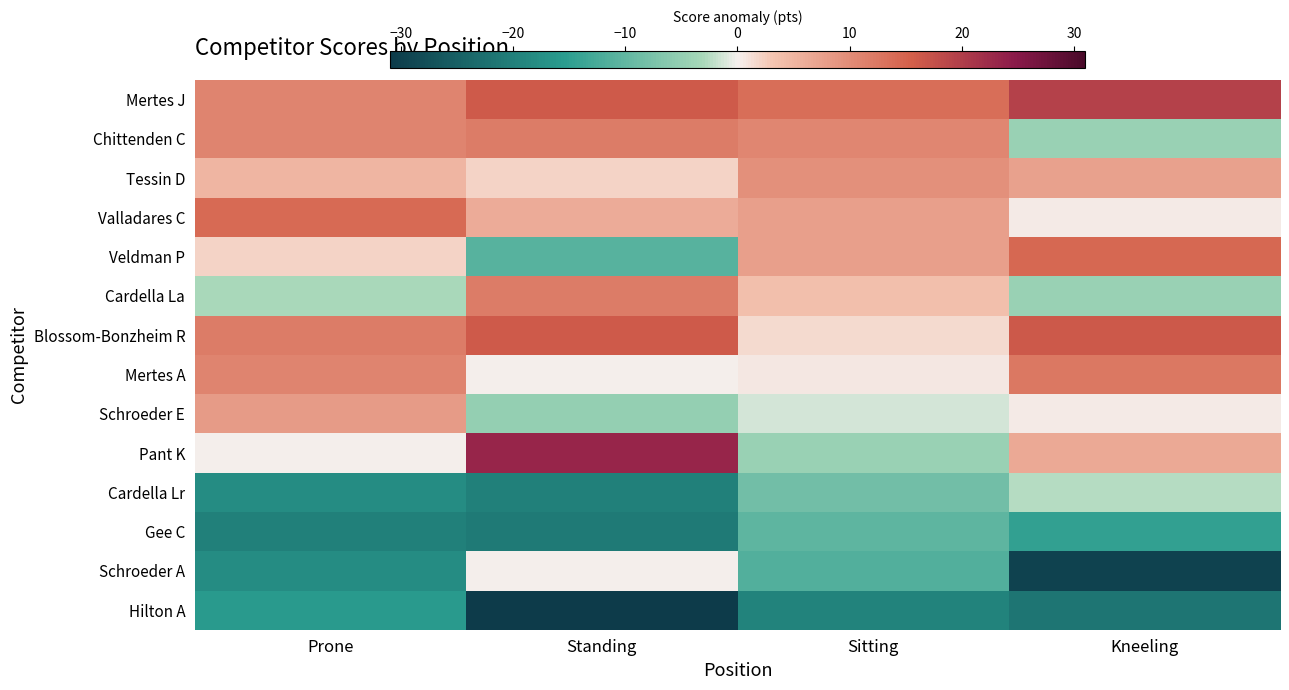

Reading left to right, what are all the values shown in this chart?

Mertes J: Prone=11.1	Standing=16.1	Sitting=13.6	Kneeling=19.4
Chittenden C: Prone=11.1	Standing=12.1	Sitting=10.6	Kneeling=-4.6
Tessin D: Prone=5.1	Standing=2.1	Sitting=9.6	Kneeling=7.4
Valladares C: Prone=14.1	Standing=6.1	Sitting=7.6	Kneeling=0.4
Veldman P: Prone=2.1	Standing=-10.9	Sitting=7.6	Kneeling=14.4
Cardella La: Prone=-2.9	Standing=12.1	Sitting=3.6	Kneeling=-4.6
Blossom-Bonzheim R: Prone=12.1	Standing=16.1	Sitting=1.6	Kneeling=16.4
Mertes A: Prone=11.1	Standing=0.1	Sitting=0.6	Kneeling=12.4
Schroeder E: Prone=8.1	Standing=-4.9	Sitting=-1.4	Kneeling=0.4
Pant K: Prone=0.1	Standing=23.1	Sitting=-4.4	Kneeling=6.4
Cardella Lr: Prone=-17.9	Standing=-19.9	Sitting=-8.4	Kneeling=-2.6
Gee C: Prone=-19.9	Standing=-20.9	Sitting=-10.4	Kneeling=-14.6
Schroeder A: Prone=-17.9	Standing=0.1	Sitting=-11.4	Kneeling=-29.6
Hilton A: Prone=-15.9	Standing=-30.9	Sitting=-19.4	Kneeling=-21.6